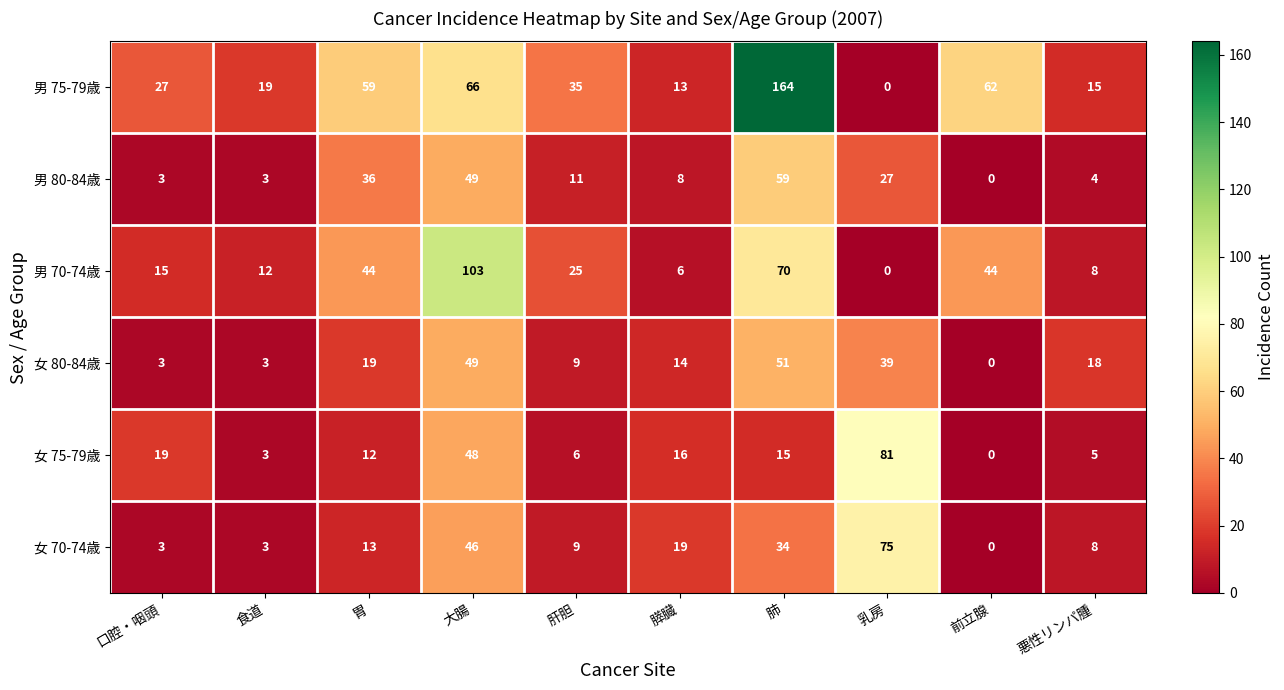

How many categories are shown in the chart?

10